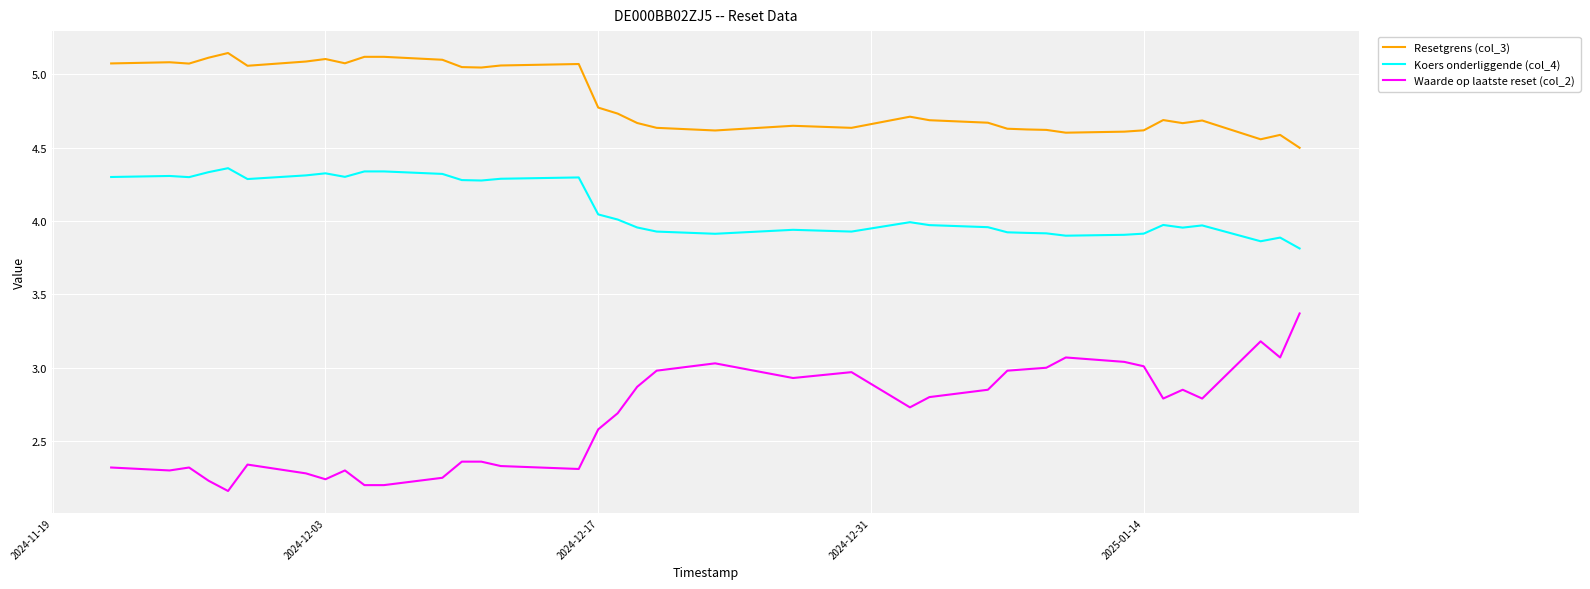

Which series has the largest range (max minus min)?

Waarde op laatste reset (col_2)